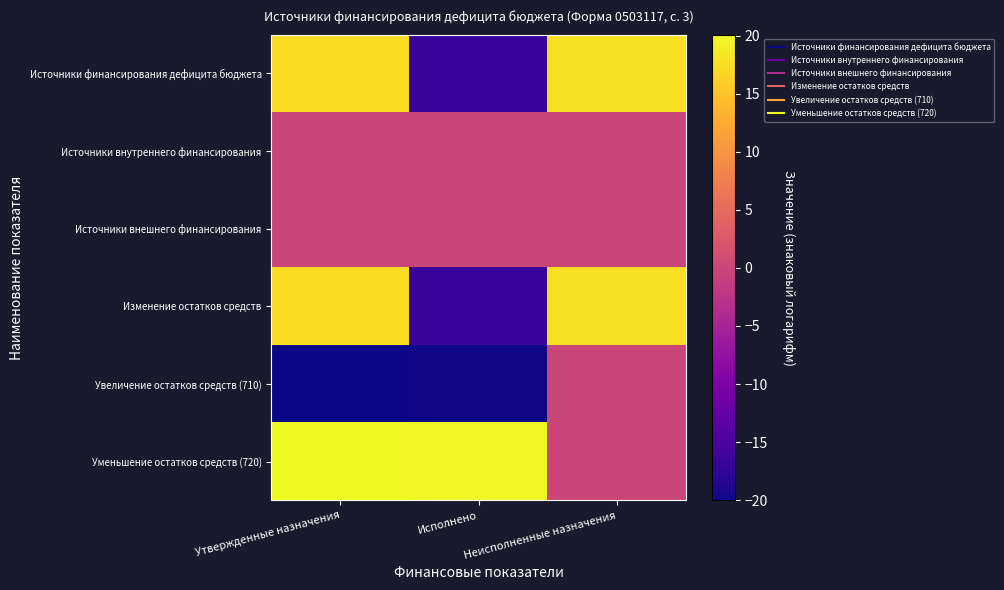

What is the minimum value shown in the chart?

-20.0